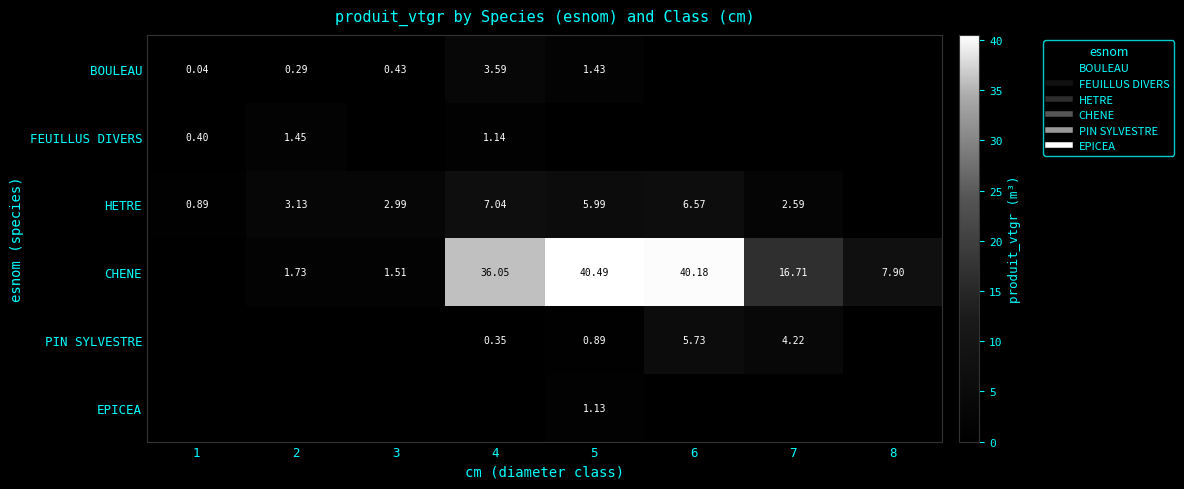

What is the difference between the highest and lowest values at 5?

40.5